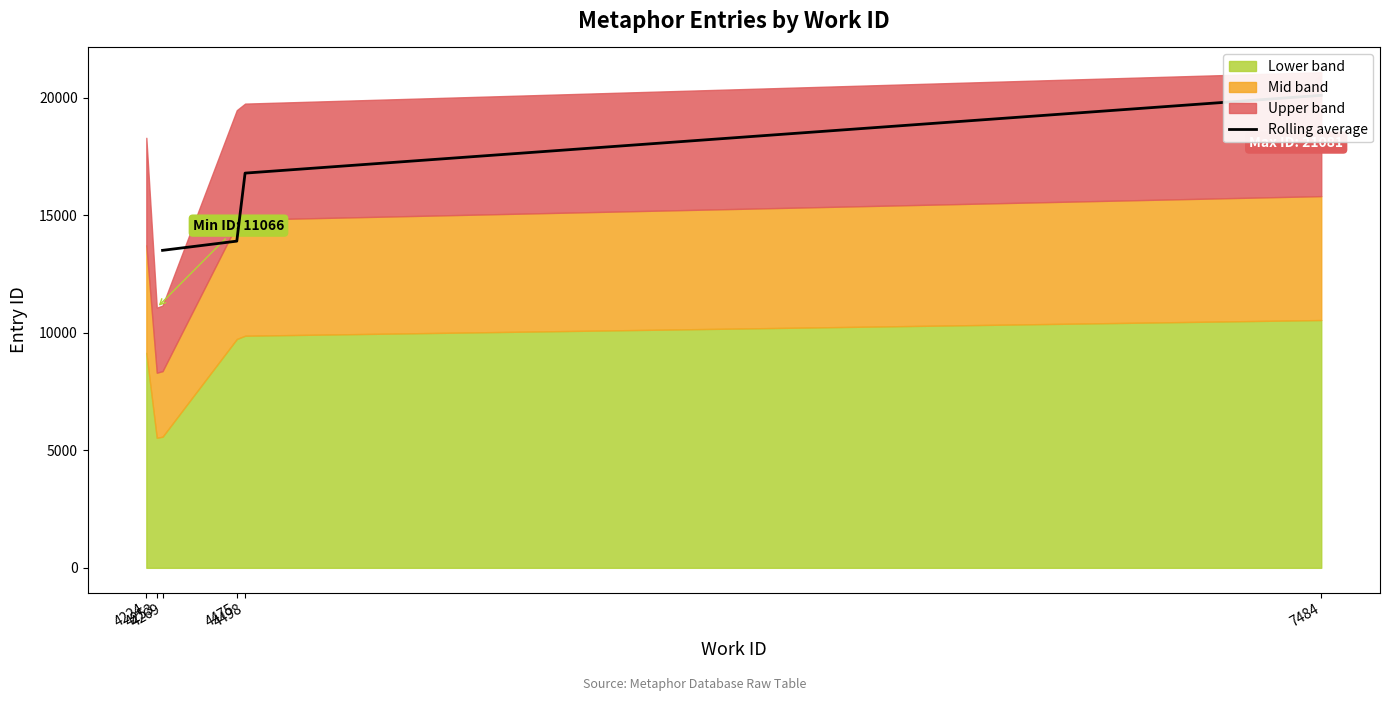

What is the sum of all values?

64287.7